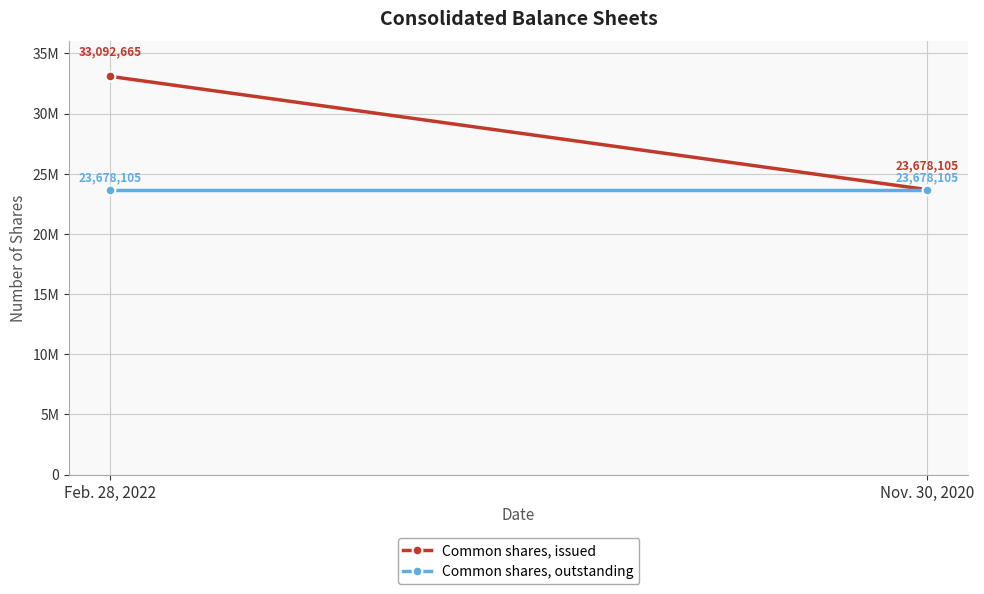

At how many categories does at least one series exceed 31760773?

1